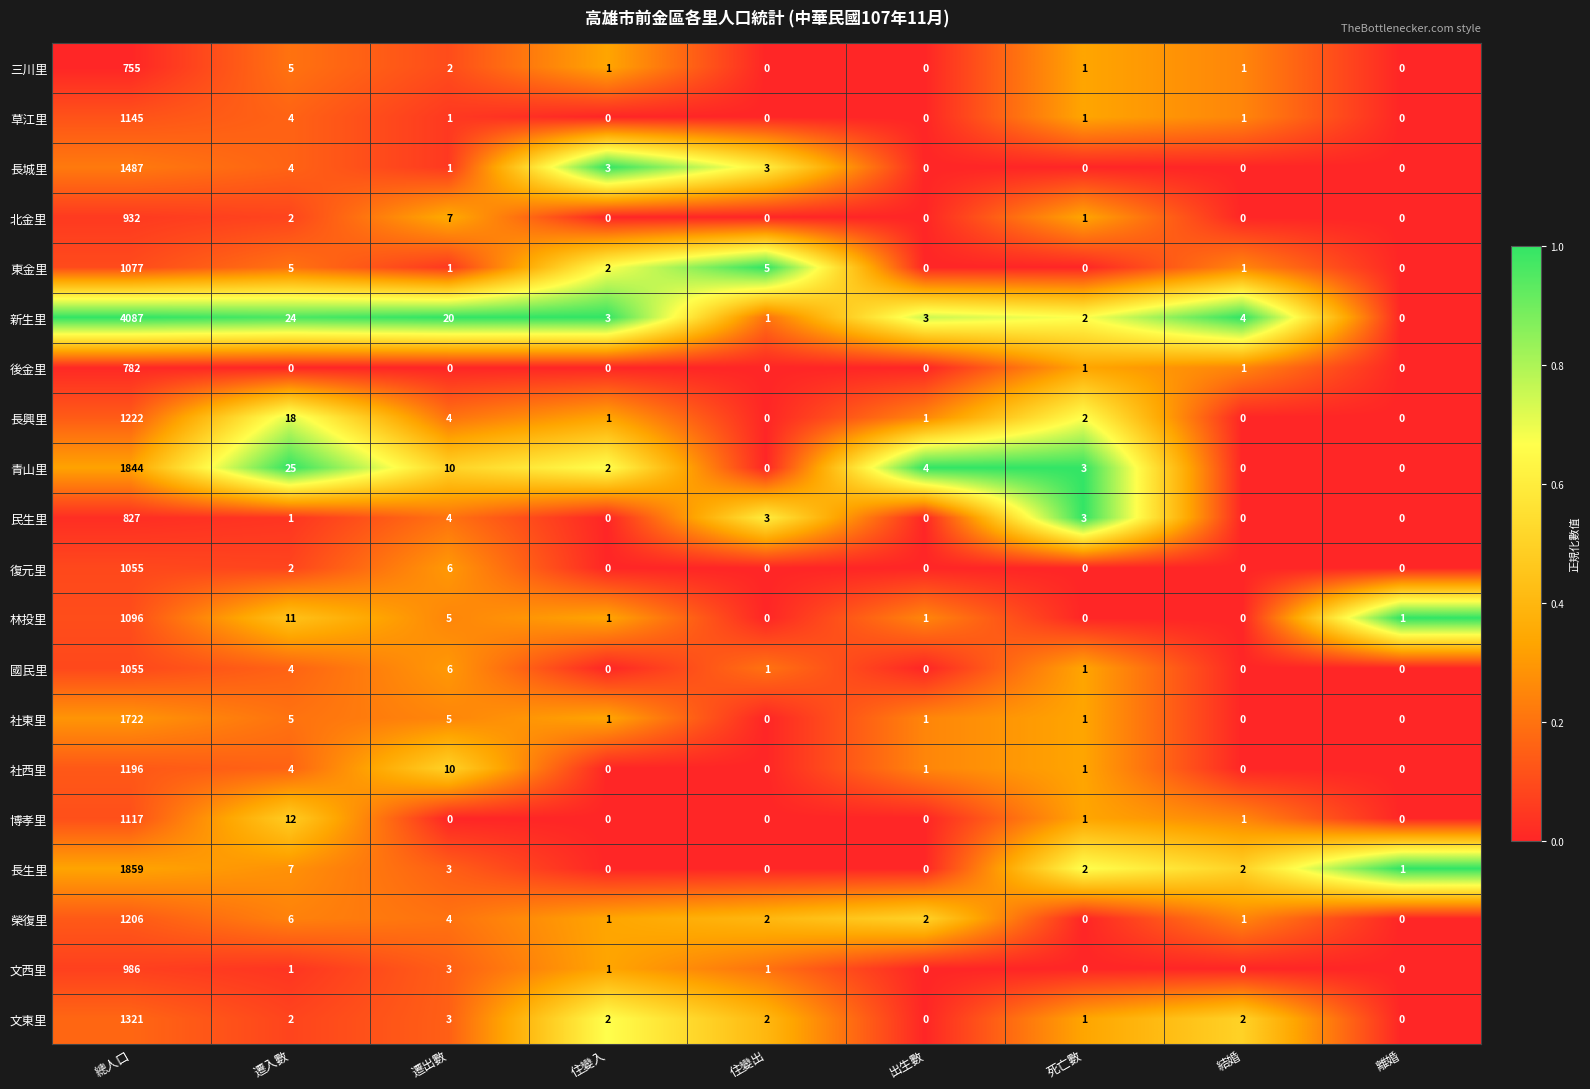

The value of 草江里 at 住變出 is 0. True or false?

True